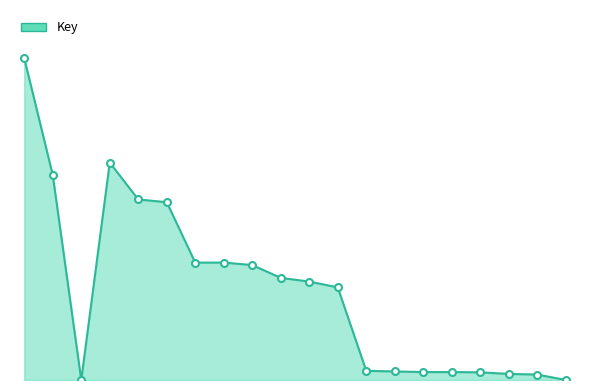

Rank the categories by value from highest to lowest.

1, 4, 2, 5, 6, 8, 7, 9, 10, 11, 12, 13, 14, 15, 16, 17, 18, 19, 3, 20